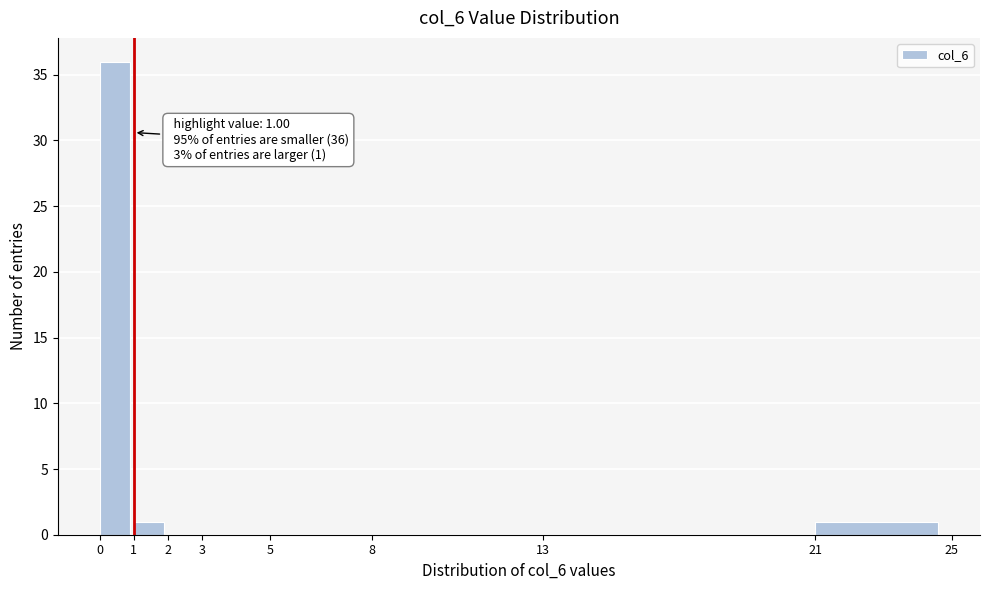

Which range on the x-axis has the tallest bar?

0 to 1